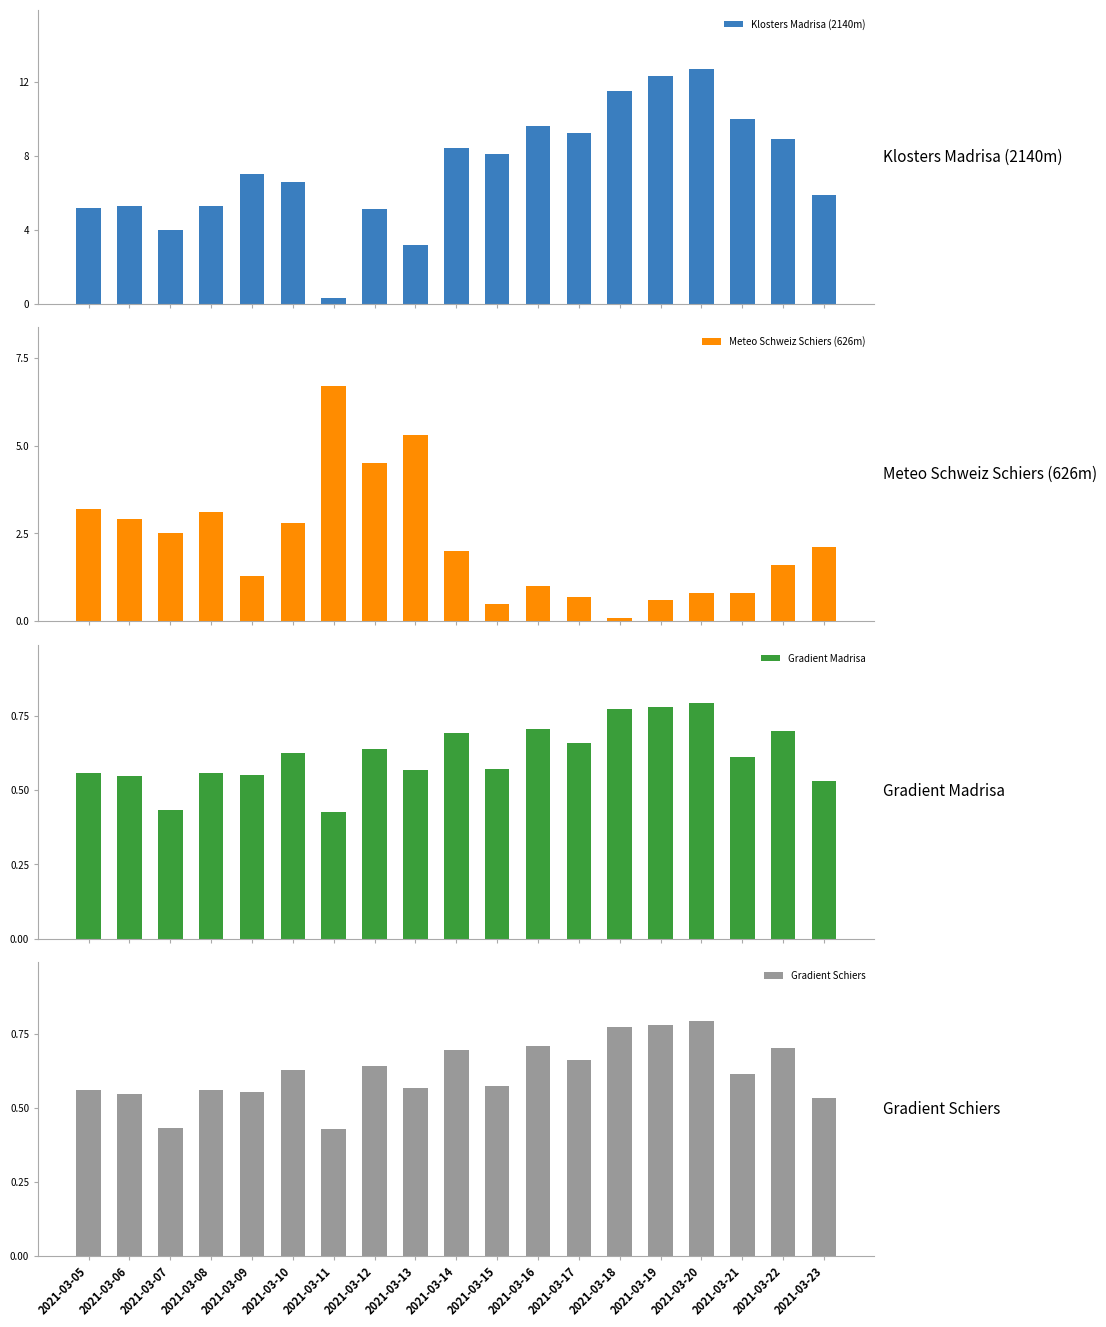

What value does the Klosters Madrisa (2140m) series have at 2021-03-07?

4.0